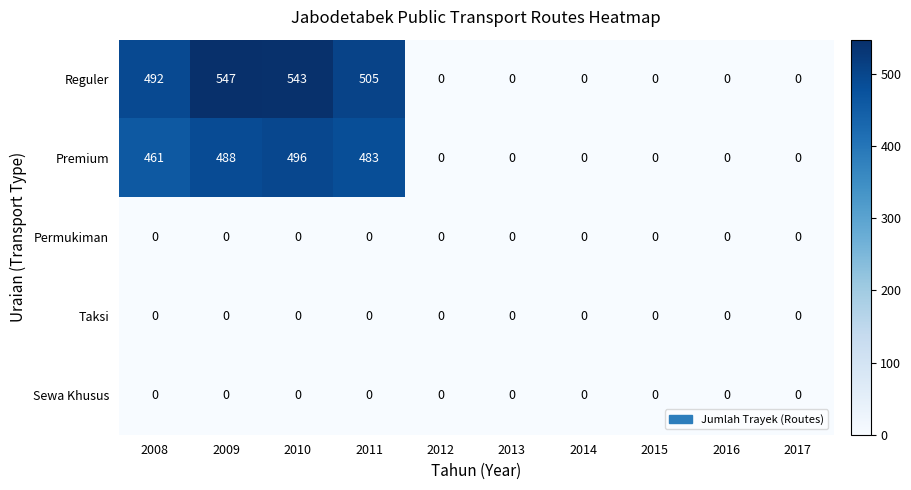

Which series has the largest total across all categories?

Reguler